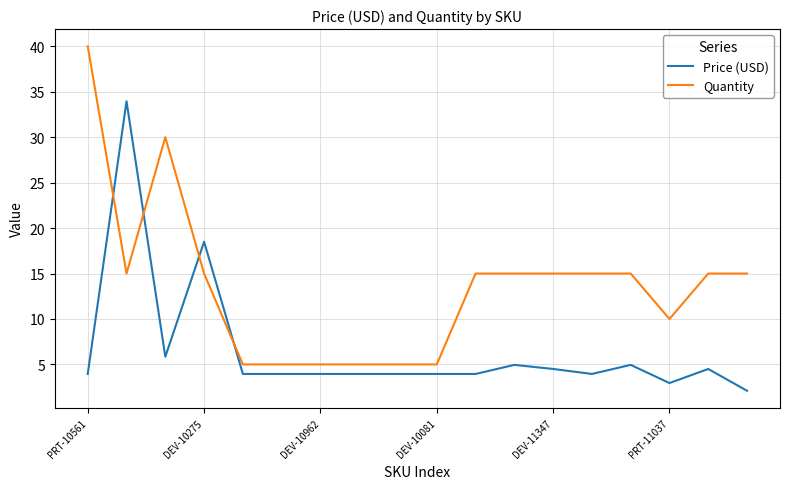

True or false: Price (USD) and Quantity intersect in this chart.

True